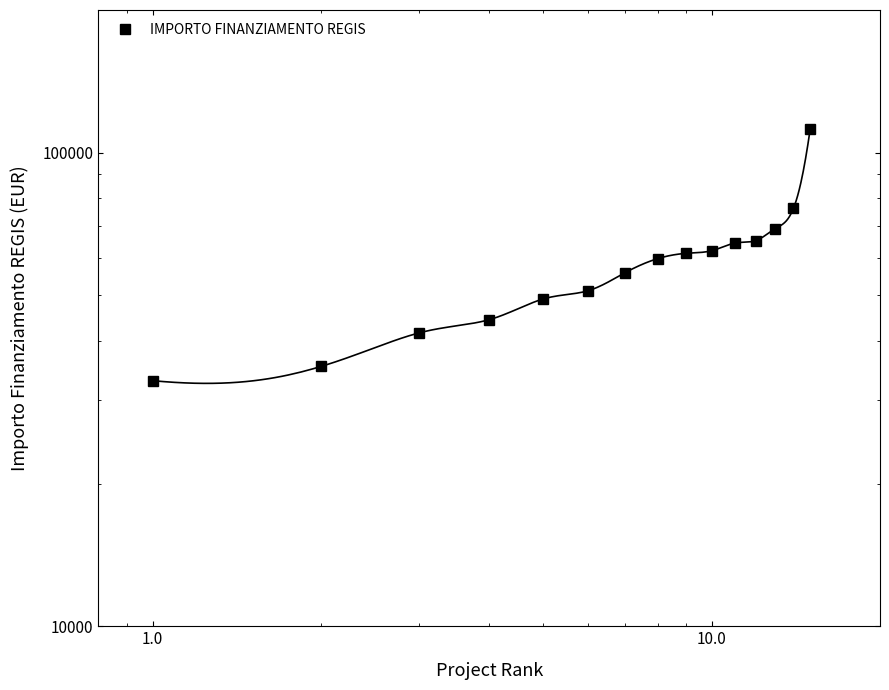

What is the maximum value shown in the chart?

111949.1